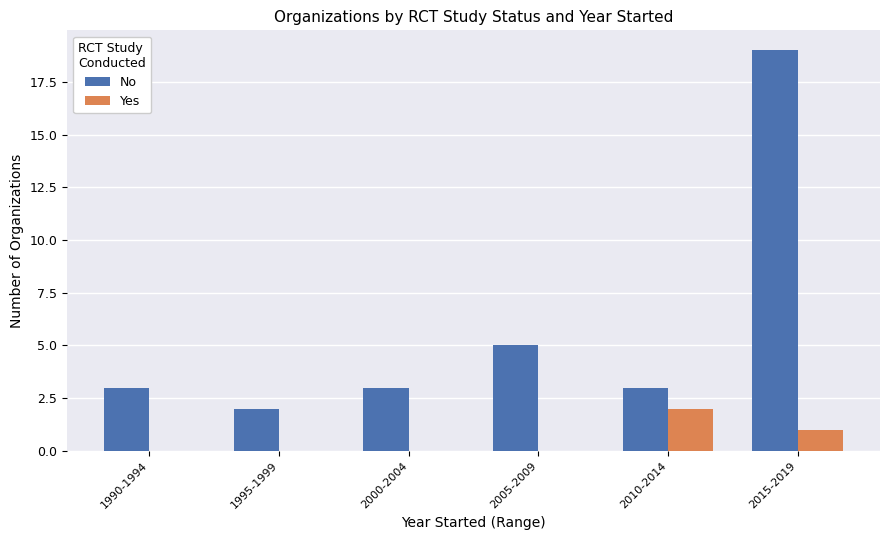

Which label corresponds to the largest value in the chart?

2015-2019